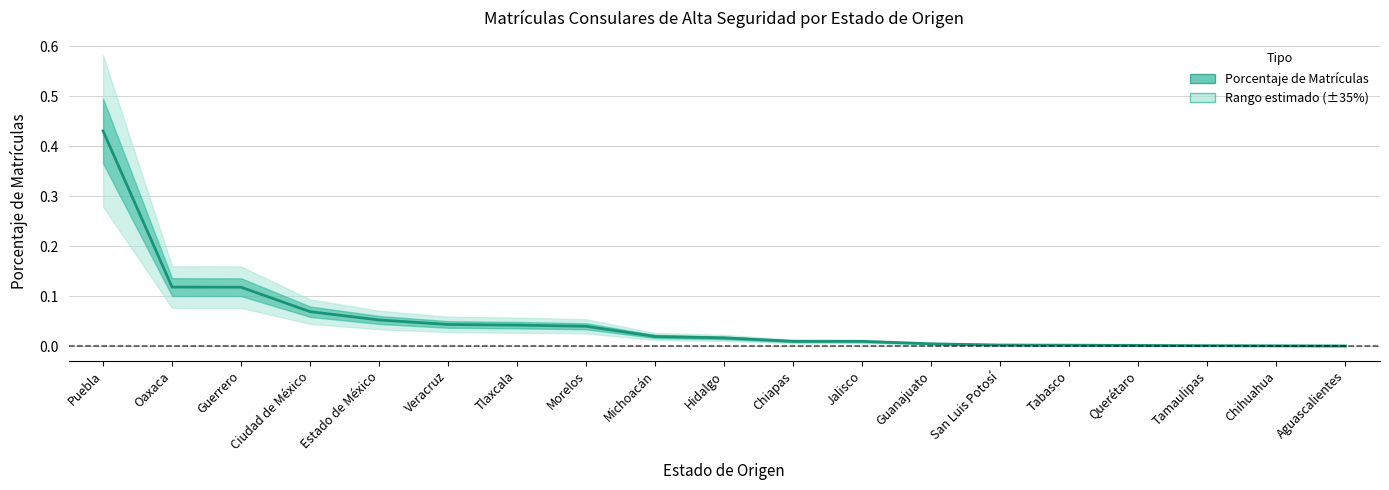

The chart shows a value of 0.0 at Guanajuato. True or false?

True